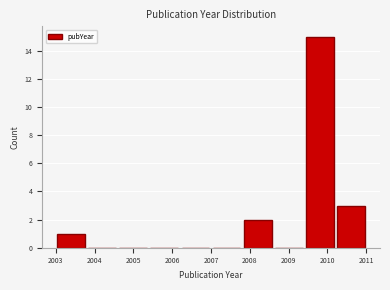

Reading left to right, list every bar in this chart as the range it spans on the x-axis followed by its height. The values are not printed on the chart, so give them approximately, as read against the axis.

2003.0 to 2003.8: 1
2003.8 to 2004.6: 0
2004.6 to 2005.4: 0
2005.4 to 2006.2: 0
2006.2 to 2007.0: 0
2007.0 to 2007.8: 0
2007.8 to 2008.6: 2
2008.6 to 2009.4: 0
2009.4 to 2010.2: 15
2010.2 to 2011.0: 3